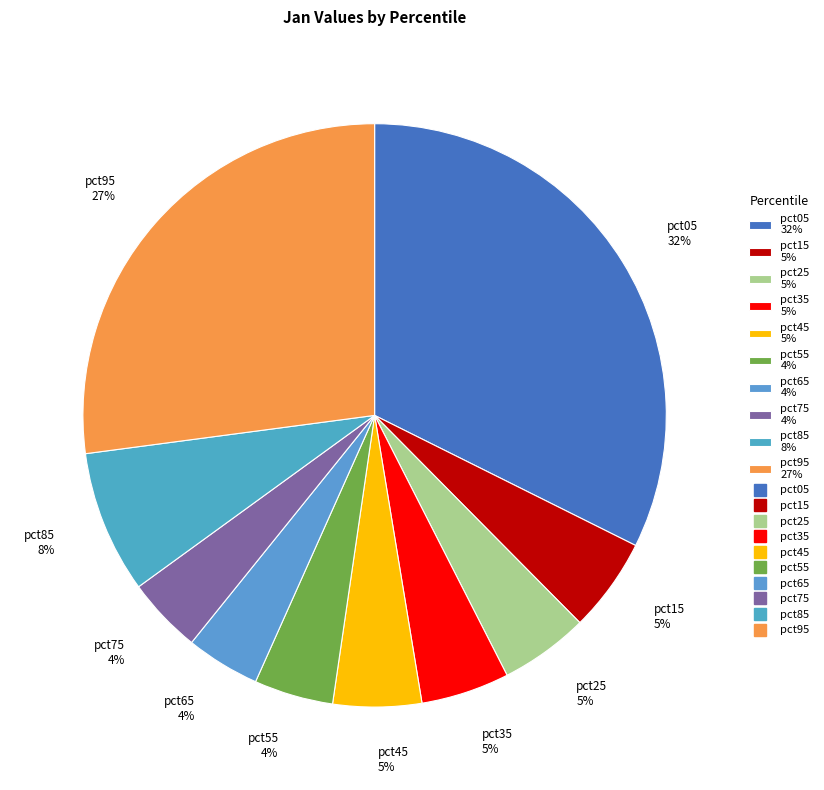

How many slices are in this pie chart?

10